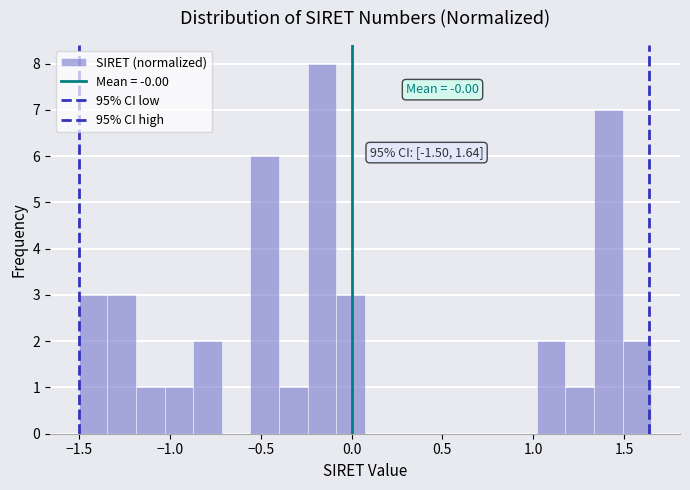

Around what value on the x-axis is the tallest bar? Give the approximate position of its centre, as read against the axis.

-0.15